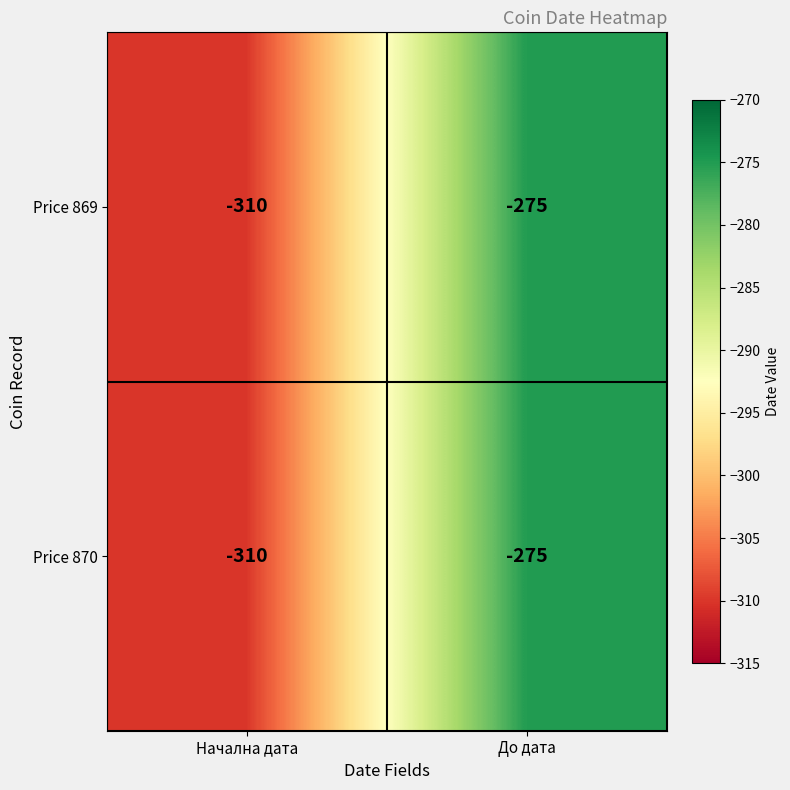

Reading right to left, list all the values displayed in this chart.

Price 869: -275	-310
Price 870: -275	-310